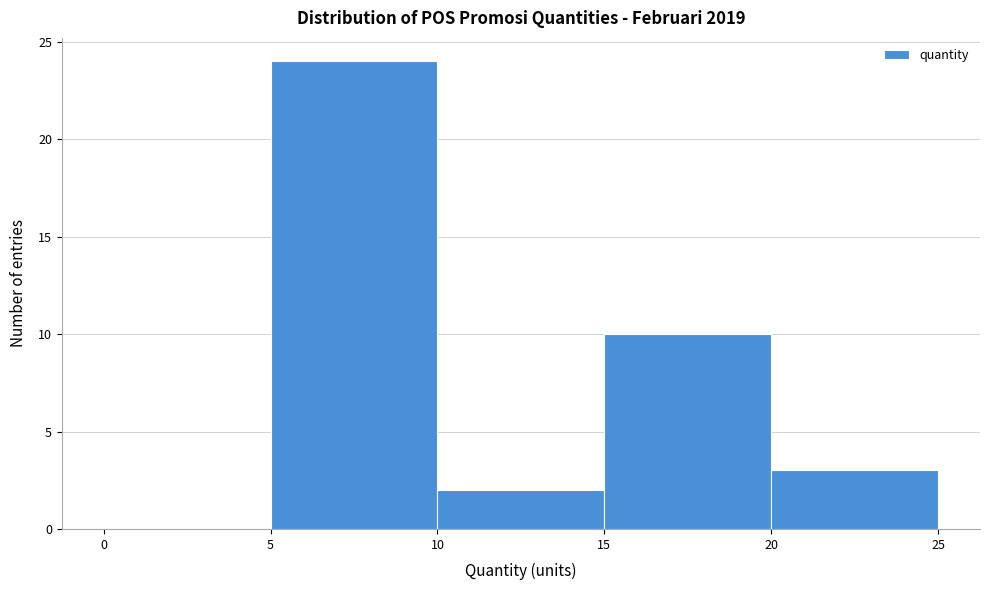

Over which range of the x-axis is the bar tallest?

5 to 10